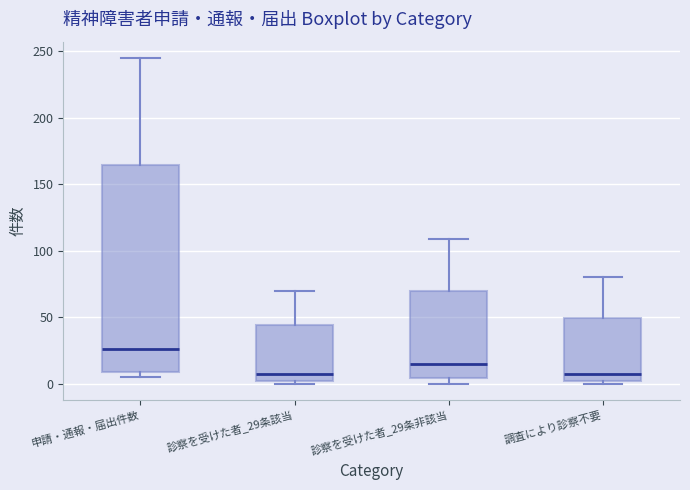

Reading left to right, read every box against the y-axis: the position of its median line, the range the box covers, and the ends of its whiskers. The values are not printed on the chart, so give them approximately, as read against the axis.

申請・通報・届出件数: median 25, box 10 to 165, whiskers 5 to 245
診察を受けた者_29条該当: median 5, box 0 to 45, whiskers 0 (just below the box's lower edge) to 70
診察を受けた者_29条非該当: median 15, box 5 to 70, whiskers 0 to 110
調査により診察不要: median 10, box 0 to 50, whiskers 0 (just below the box's lower edge) to 80